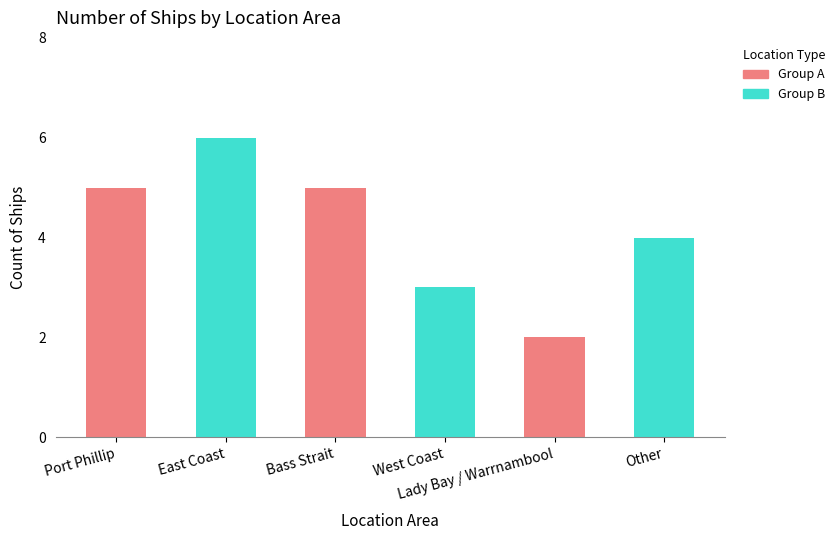

Reading left to right, transcribe all the data shown in this chart.

Port Phillip=5	East Coast=6	Bass Strait=5	West Coast=3	Lady Bay / Warrnambool=2	Other=4